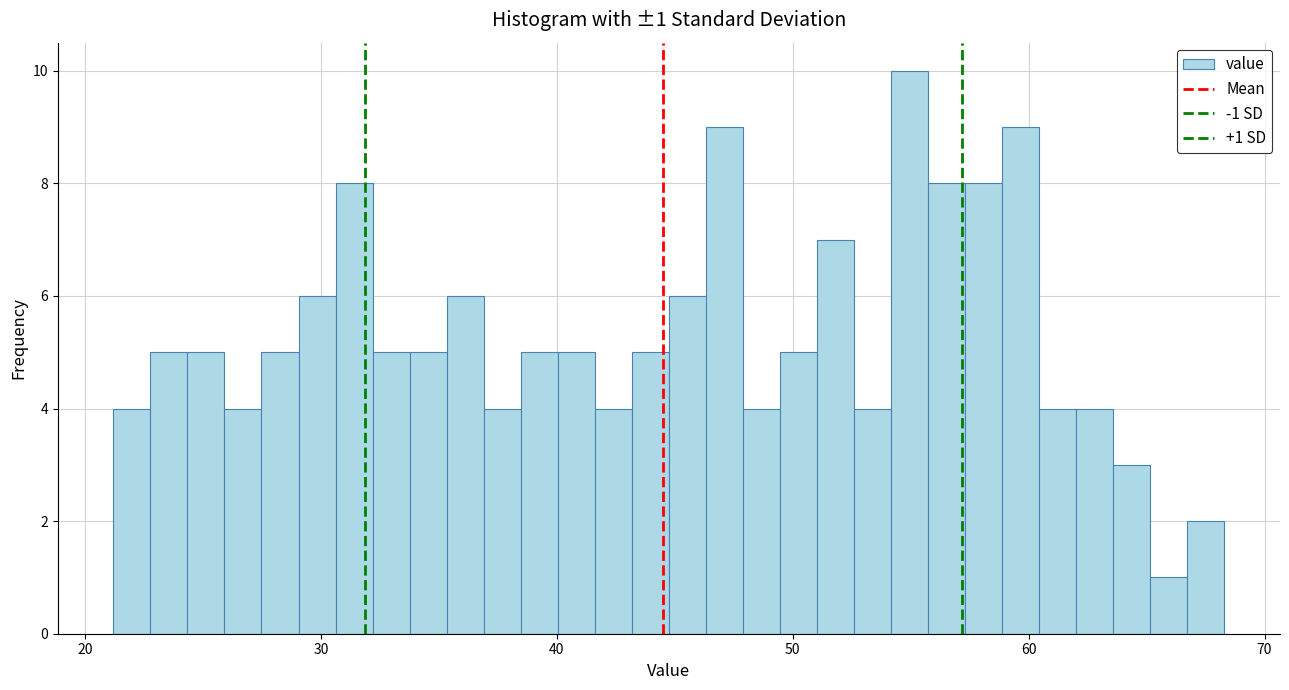

Around what value on the x-axis is the tallest bar? Give the approximate position of its centre, as read against the axis.

55